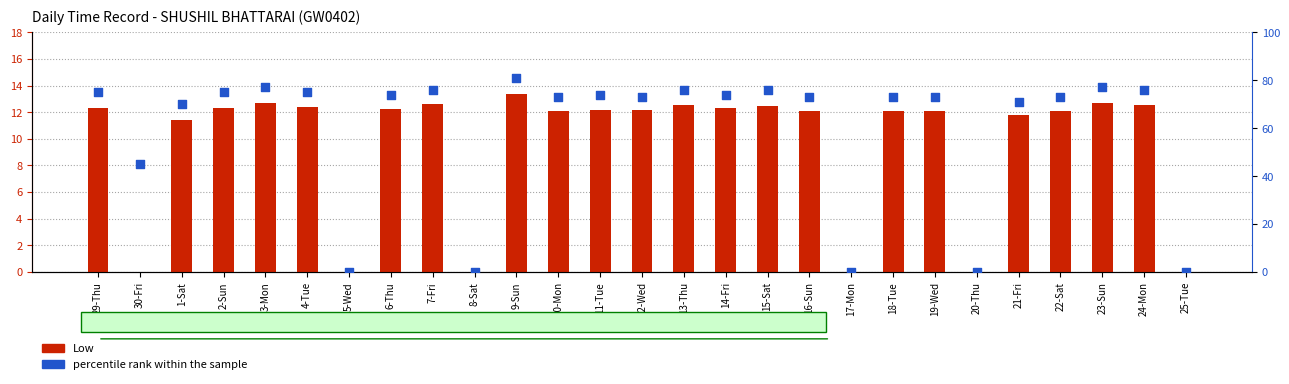

At how many categories does at least one series exceed 56?

21